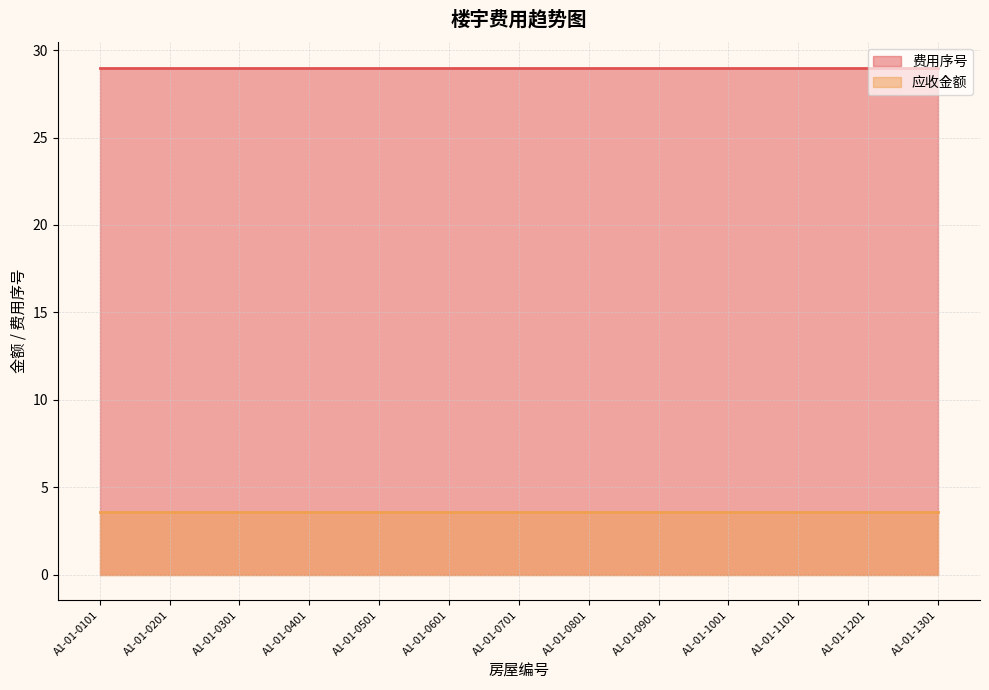

What is the lowest value of the 费用序号 series?

29.0